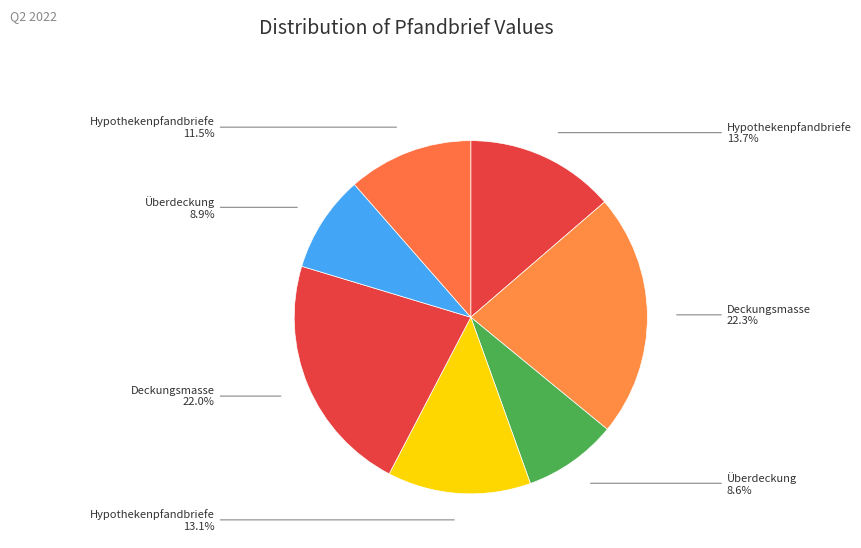

Rank the categories by value from highest to lowest.

Deckungsmasse (Nominalwert Q2 2022), Deckungsmasse (Barwert Q2 2022), Hypothekenpfandbriefe (Nominalwert Q2 2022), Hypothekenpfandbriefe (Barwert Q2 2022), Hypothekenpfandbriefe (Risikobarwert Q2 2022), Überdeckung (Barwert Q2 2022), Überdeckung (Nominalwert Q2 2022)